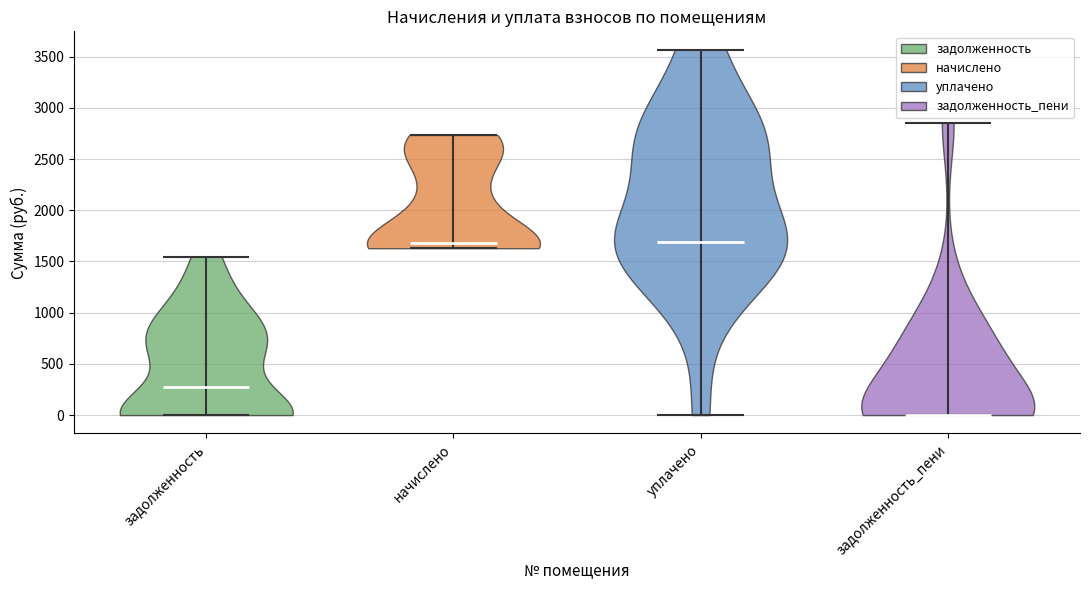

Reading left to right, read every violin against the y-axis: where its median line is, and the lowest and highest points it reaches. The values are not printed on the chart, so give them approximately, as read against the axis.

задолженность: median line 250, lowest point 0, highest point 1550
начислено: median line 1700, lowest point 1650, highest point 2750
уплачено: median line 1700, lowest point 0, highest point 3550
задолженность_пени: median line 0, lowest point 0, highest point 2850